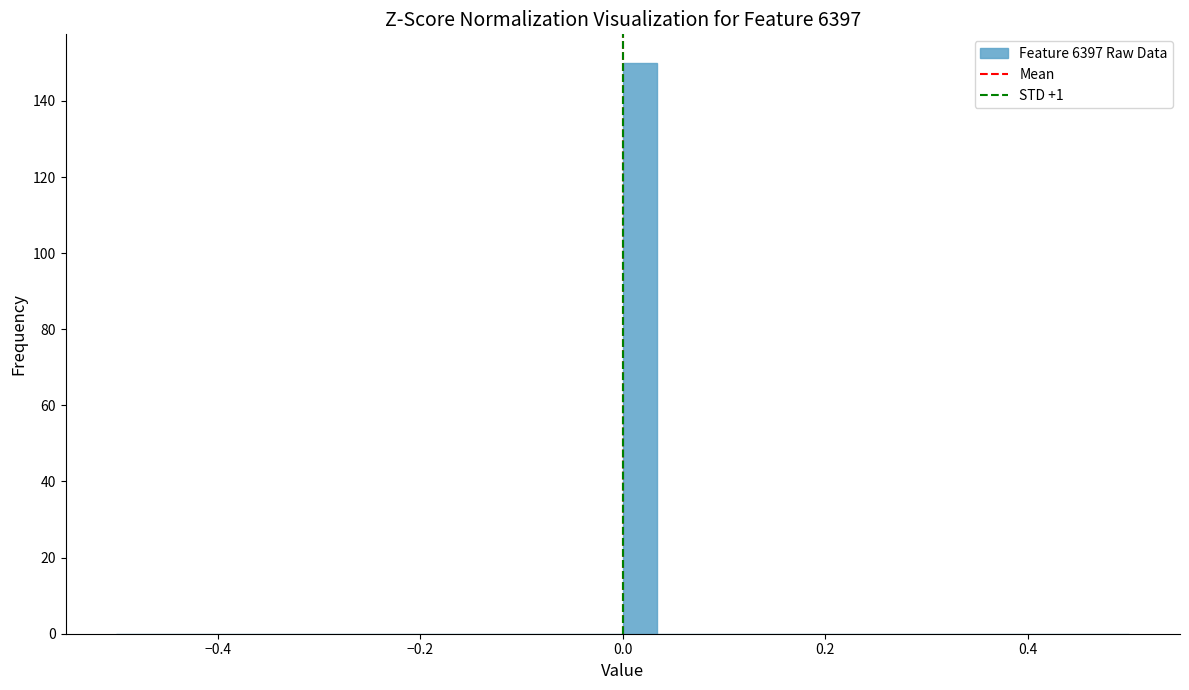

Around what value on the x-axis is the tallest bar? Give the approximate position of its centre, as read against the axis.

0.02